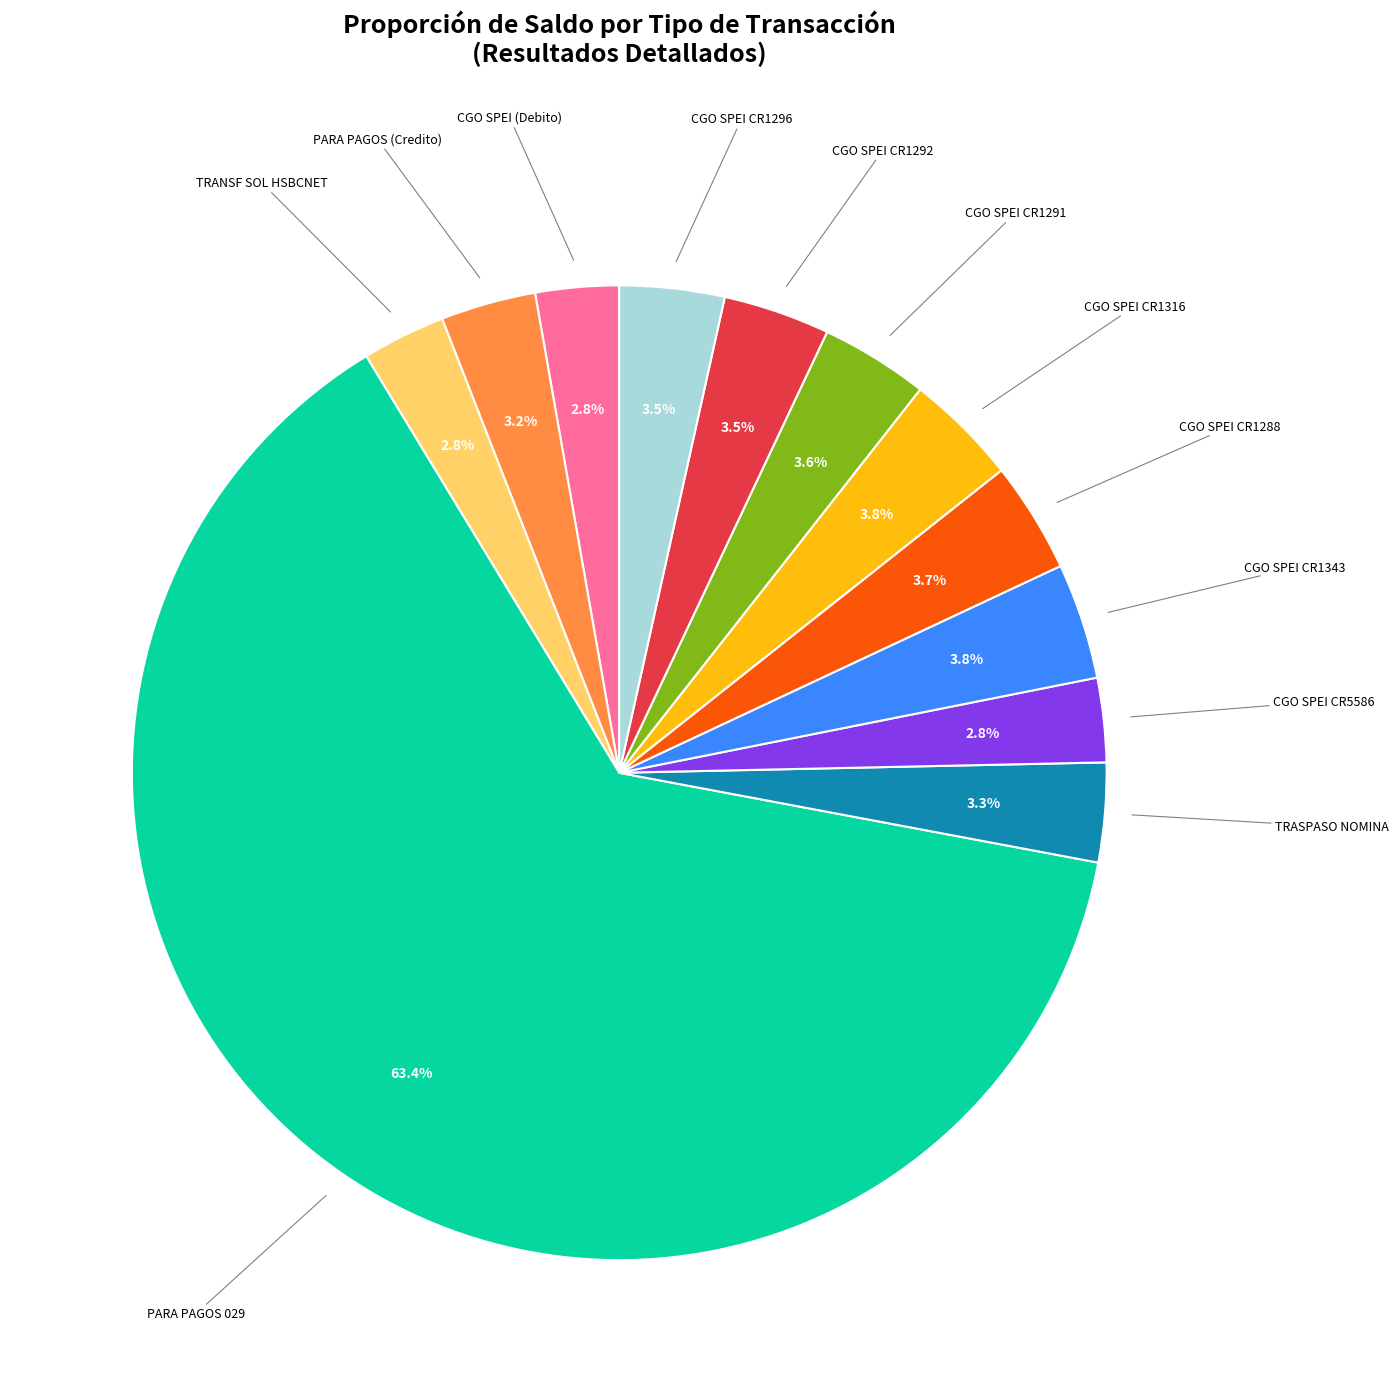

Count the number of slices in the pie.

12